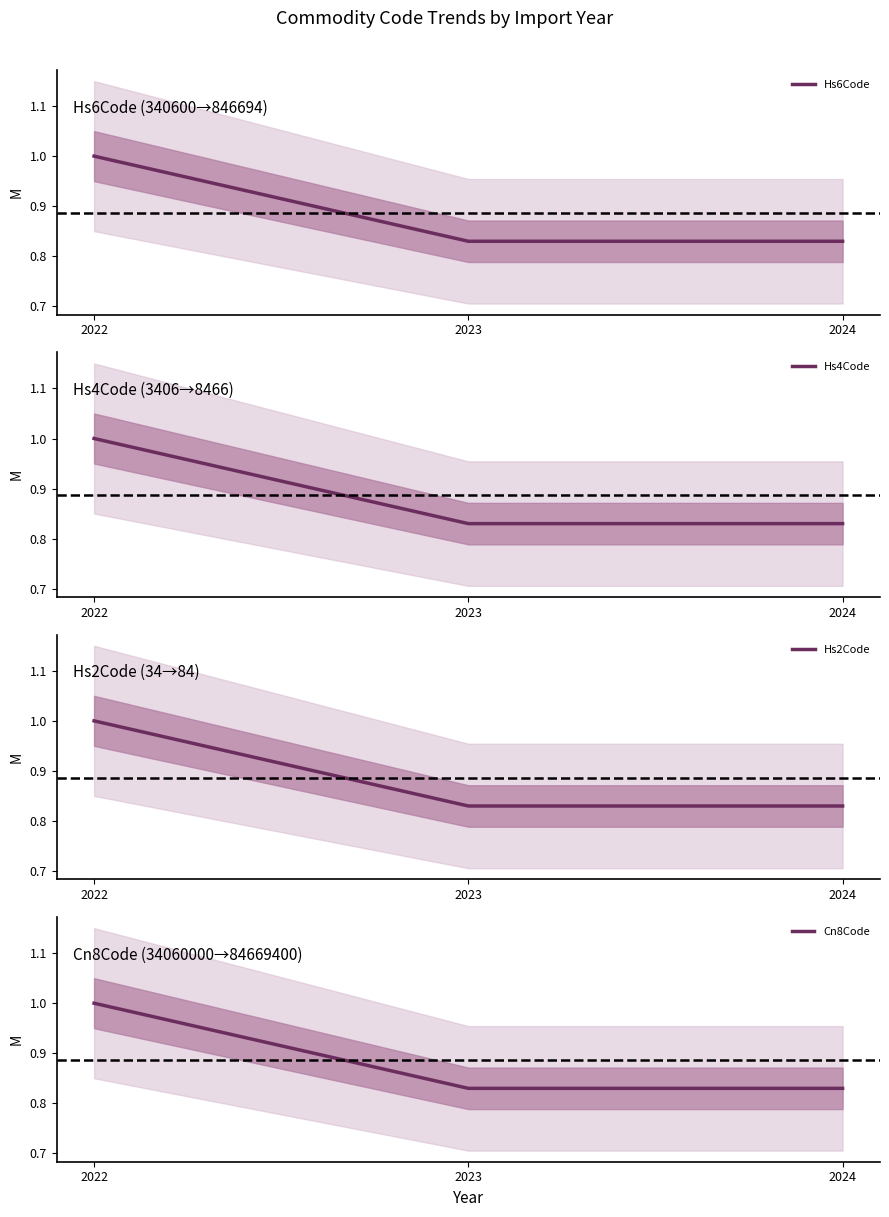

What value does the Hs6Code series have at 2023?

0.8